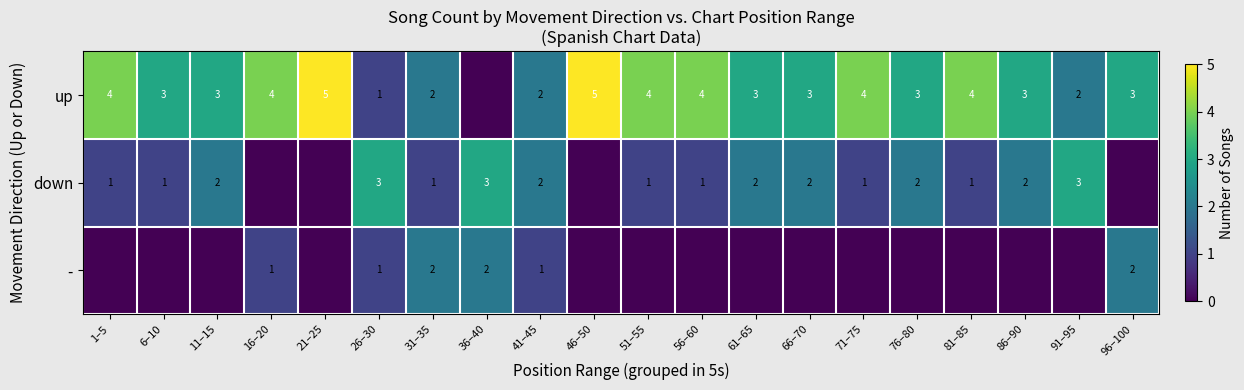

What is the sum of the down values at 51–55 and 91–95?

4